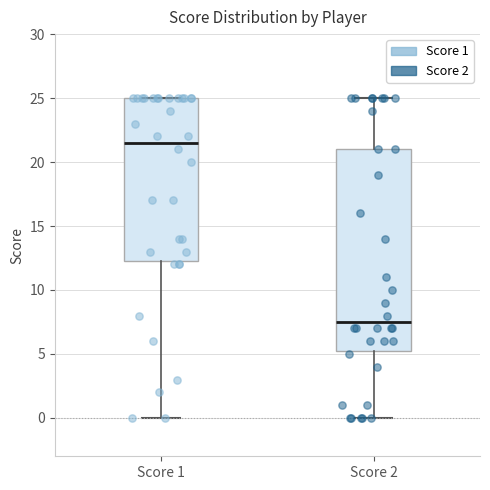

Which box's median line is the highest?

Score 1